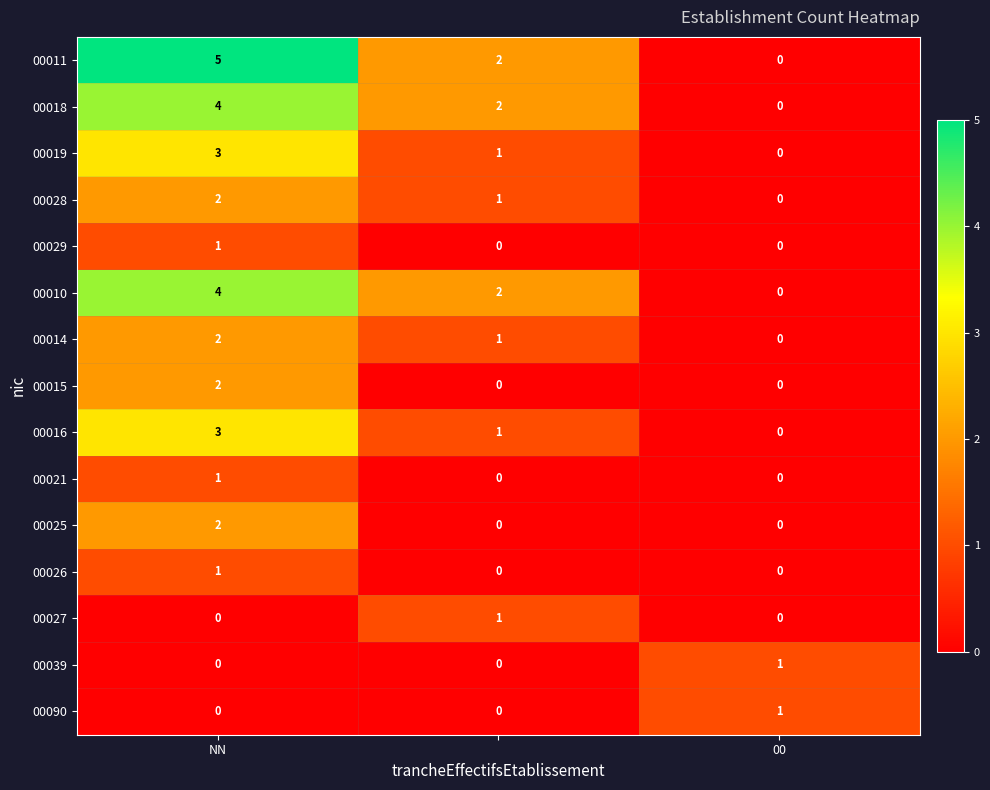

Which series has the largest range (max minus min)?

00011